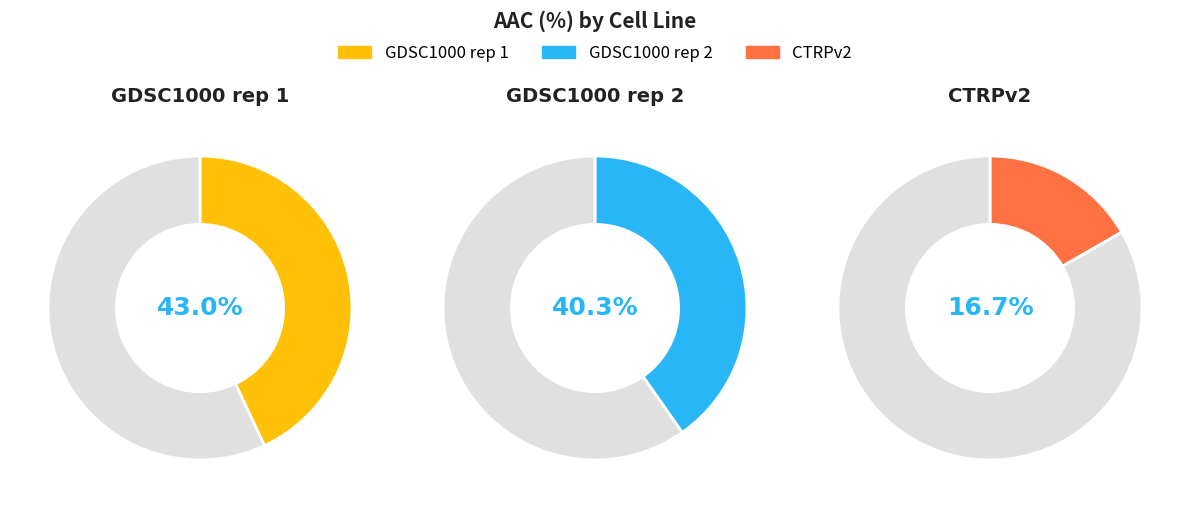

How many segments does this pie chart have?

3